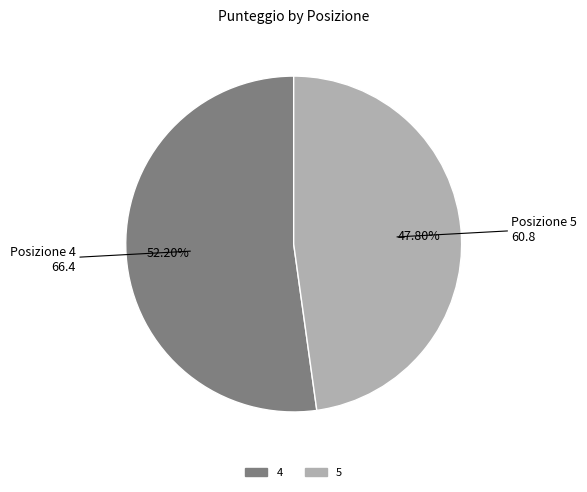

What percentage is the 4 slice, to the nearest percent?

52%